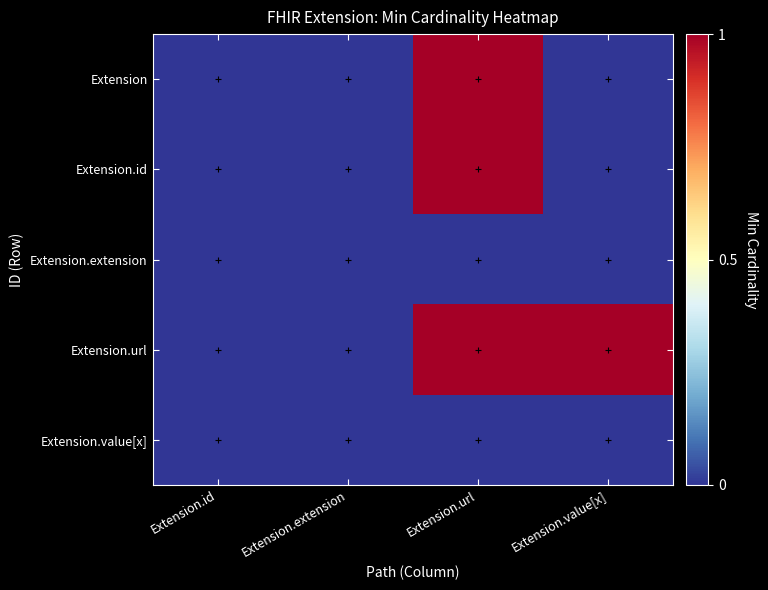

Reading right to left, what are all the values shown in this chart?

Extension: Extension.value[x]=0	Extension.url=1	Extension.extension=0	Extension.id=0
Extension.id: Extension.value[x]=0	Extension.url=1	Extension.extension=0	Extension.id=0
Extension.extension: Extension.value[x]=0	Extension.url=0	Extension.extension=0	Extension.id=0
Extension.url: Extension.value[x]=1	Extension.url=1	Extension.extension=0	Extension.id=0
Extension.value[x]: Extension.value[x]=0	Extension.url=0	Extension.extension=0	Extension.id=0